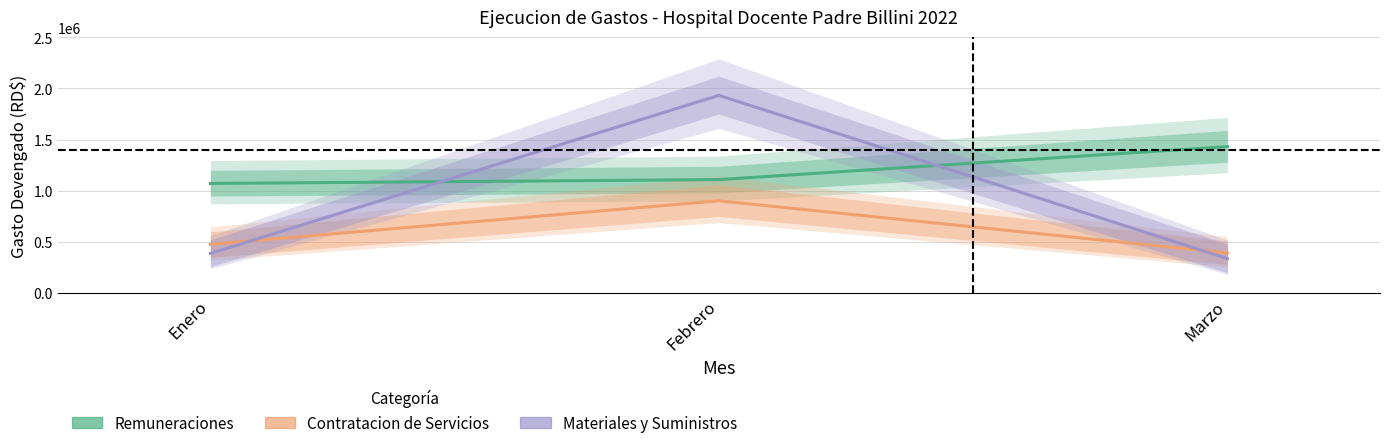

What is the value of the Remuneraciones point at the 2nd from the left?

1110082.9